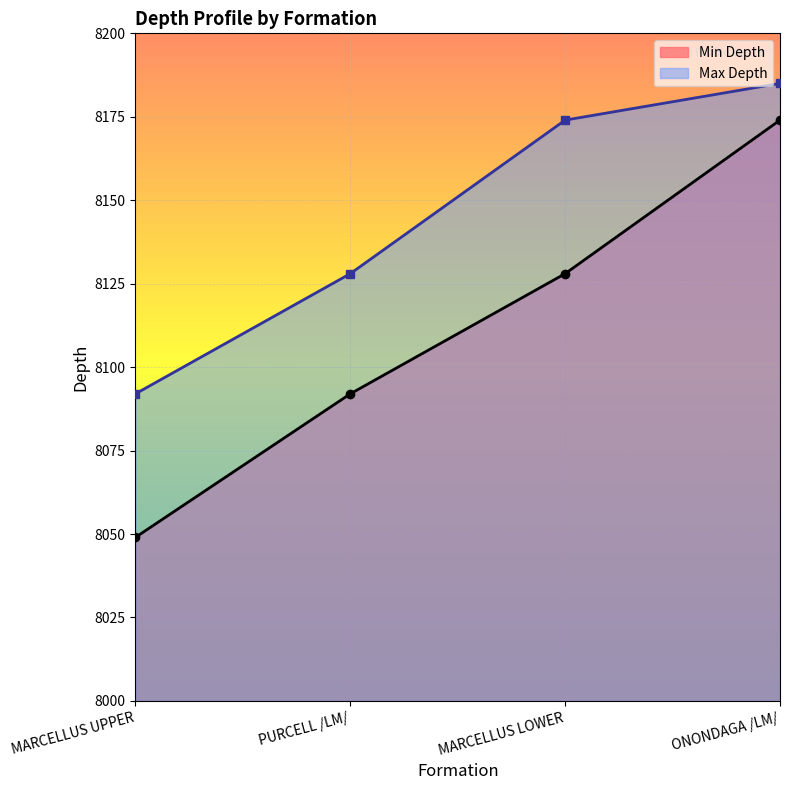

List the series in order of their peak value, lowest first.

Min Depth, Max Depth